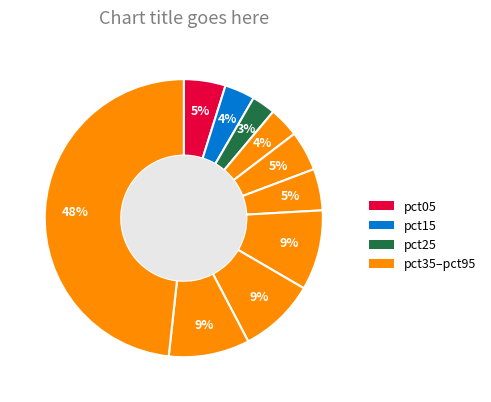

Count the number of slices in the pie.

10